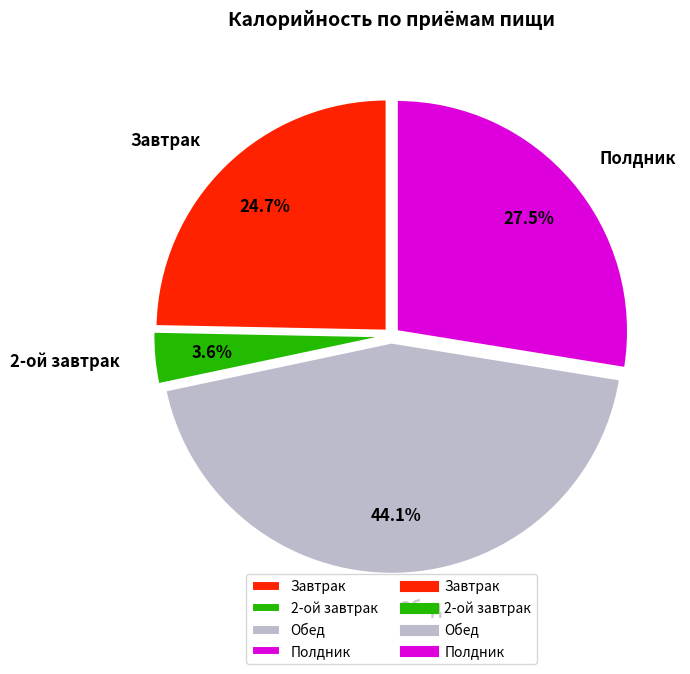

Is the sum of Обед and Полдник greater than half?

Yes